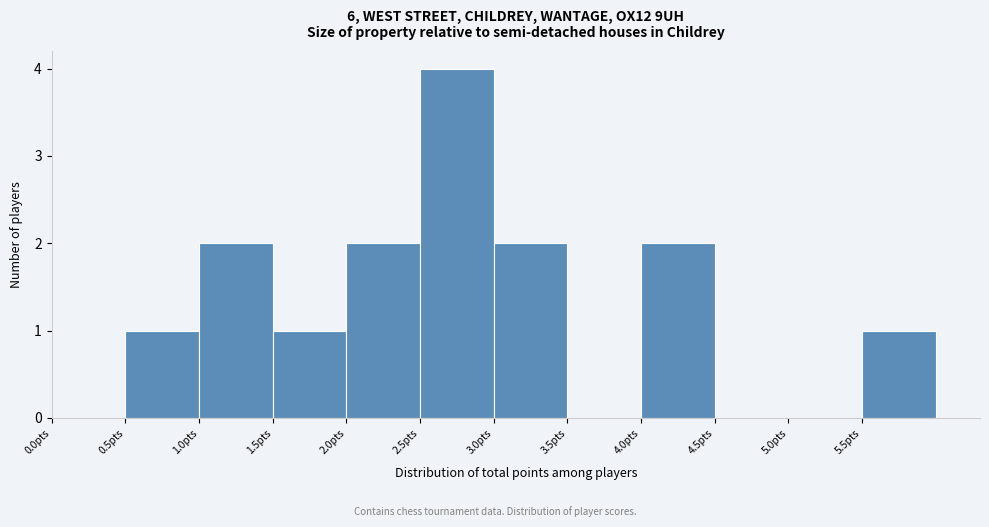

What is the height of the bar covering 2.0 to 2.5 on the x-axis? The values are not printed on the chart, so give them approximately, as read against the axis.

2